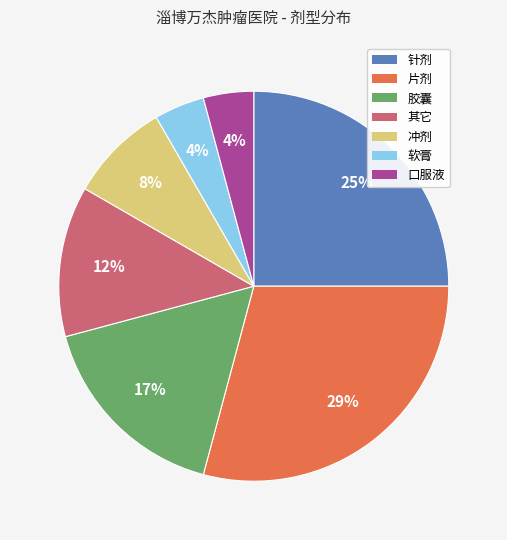

To the nearest percent, what portion does 胶囊 represent?

17%